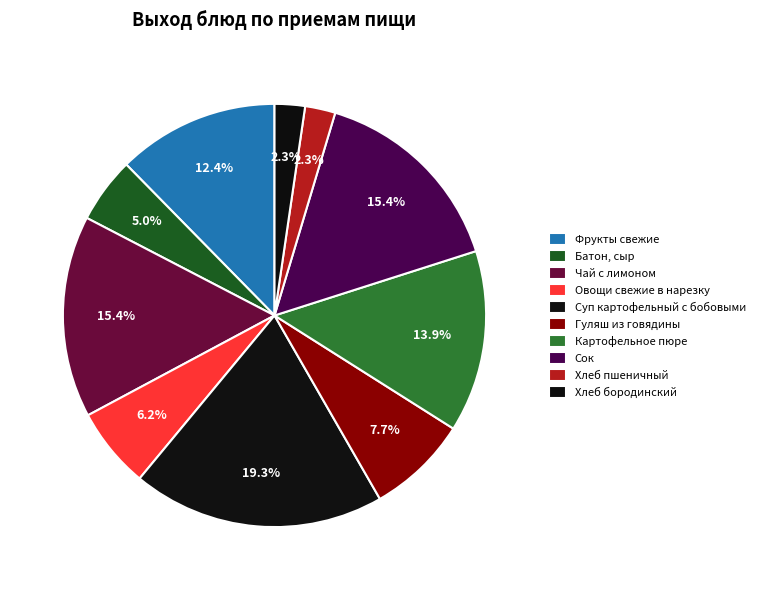

Is it true that Хлеб пшеничный is 1% of the pie?

False